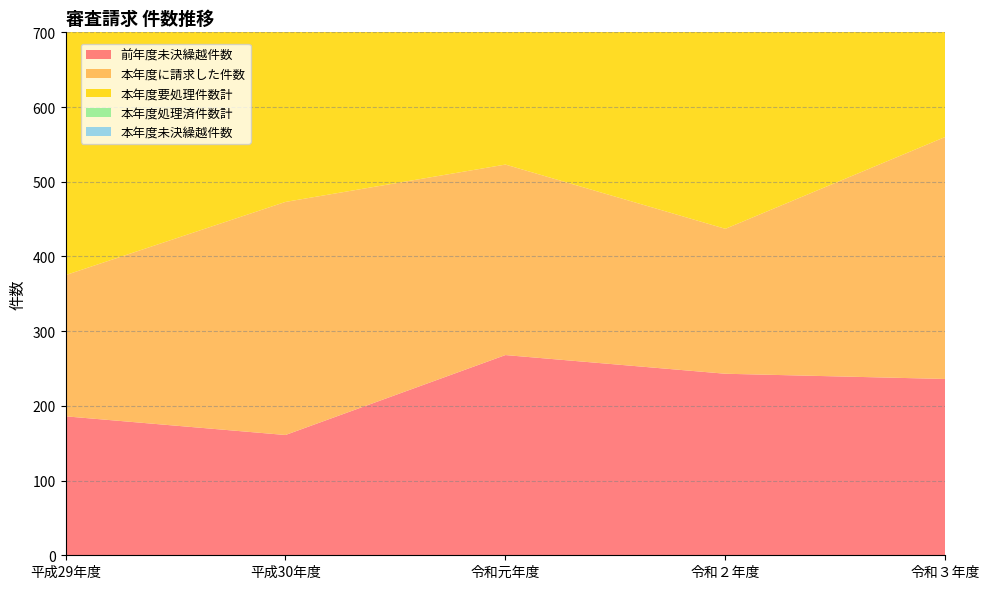

Reading right to left, extract all data points from this chart.

前年度未決繰越件数: 令和３年度=236	令和２年度=243	令和元年度=268	平成30年度=161	平成29年度=186
本年度に請求した件数: 令和３年度=324	令和２年度=194	令和元年度=255	平成30年度=312	平成29年度=189
本年度要処理件数計: 令和３年度=564	令和２年度=437	令和元年度=523	平成30年度=473	平成29年度=375
本年度処理済件数計: 令和３年度=266	令和２年度=201	令和元年度=280	平成30年度=205	平成29年度=214
本年度未決繰越件数: 令和３年度=298	令和２年度=236	令和元年度=243	平成30年度=268	平成29年度=161